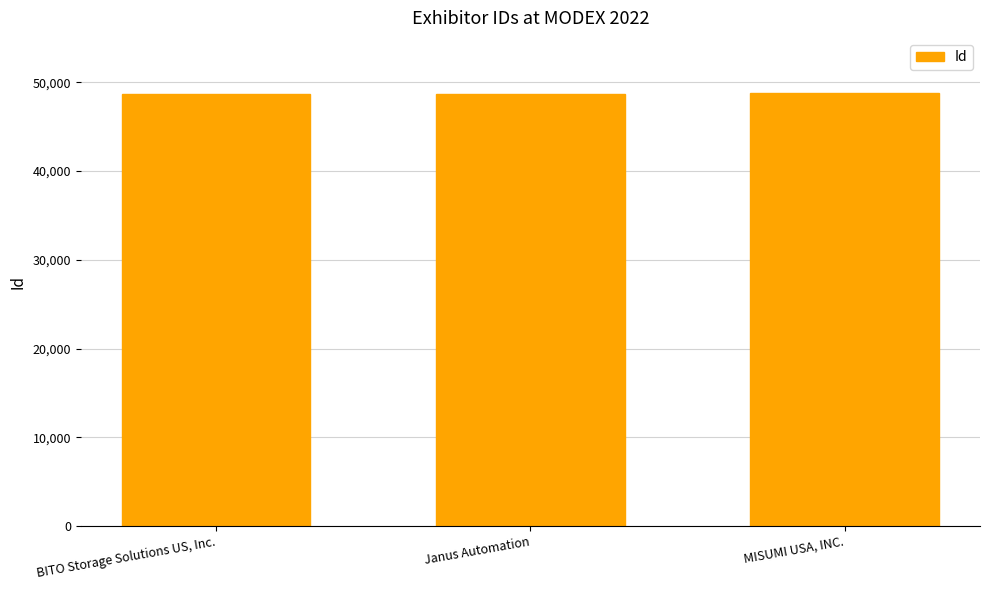

Does the chart contain any negative values?

No